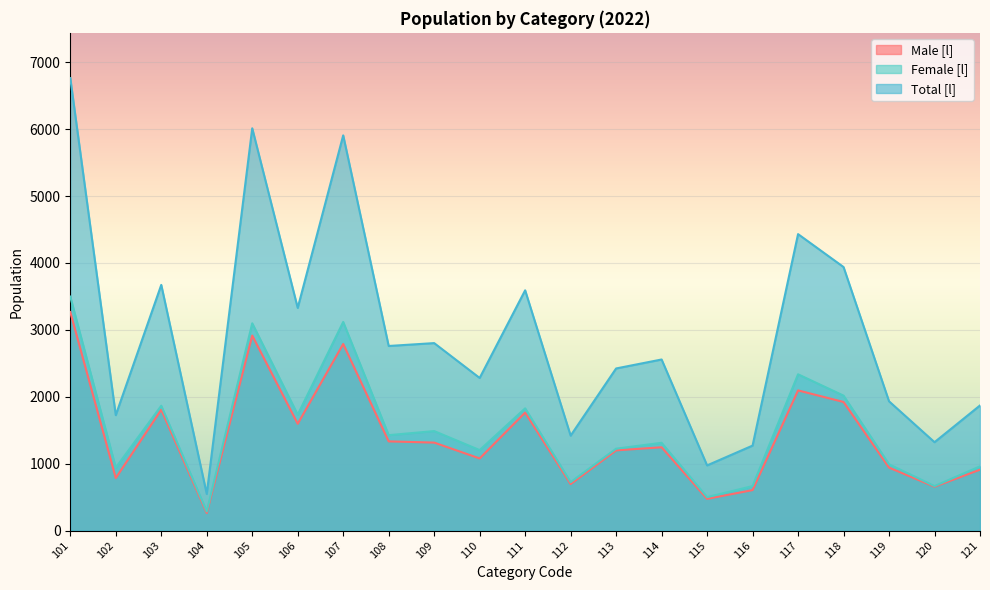

Which series has the largest total across all categories?

Total [l]